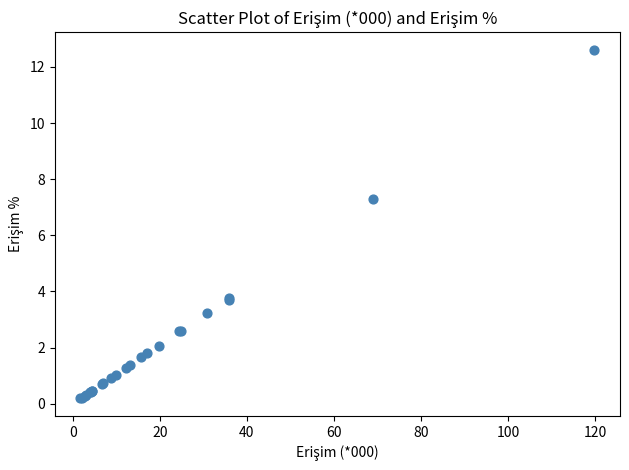

What Y value in the scatter plot is closest to 6?

7.3